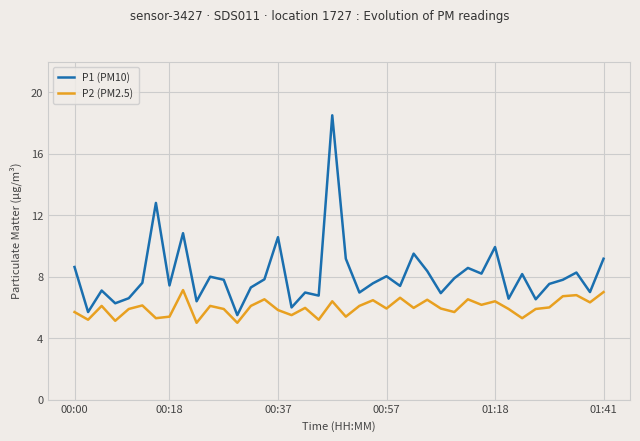

Which series has the largest total across all categories?

P1 (PM10)